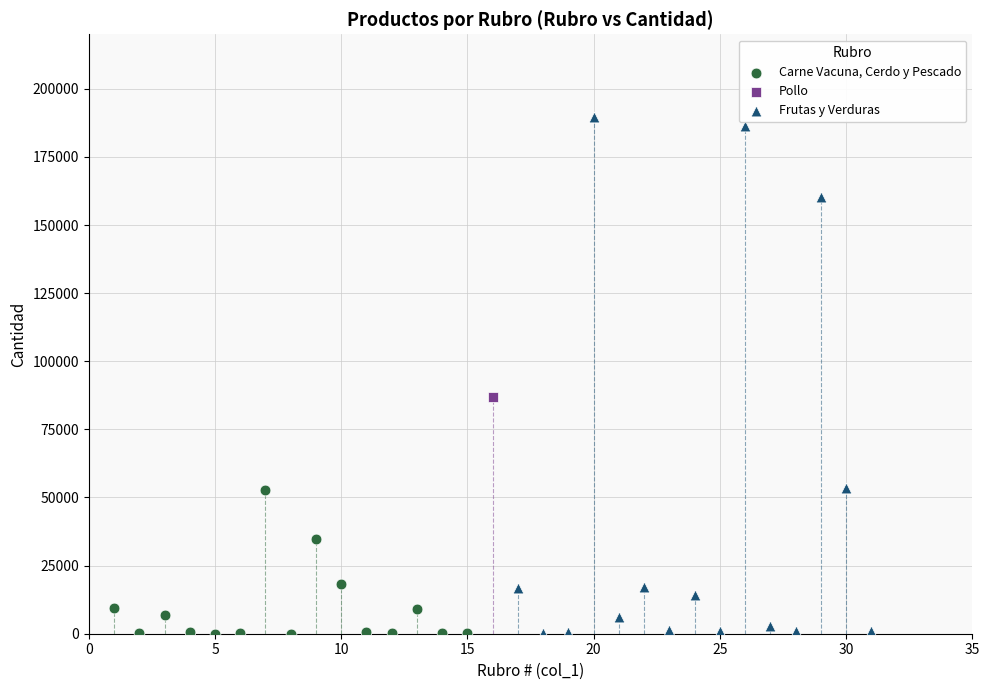

What are all the series names shown in the legend?

Carne Vacuna, Cerdo y Pescado, Pollo, Frutas y Verduras